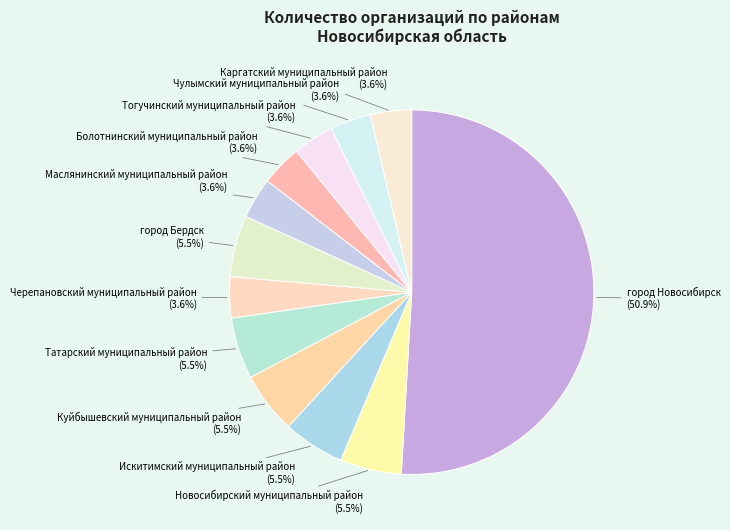

What percentage do Искитимский муниципальный район and Маслянинский муниципальный район together represent?

9.1%